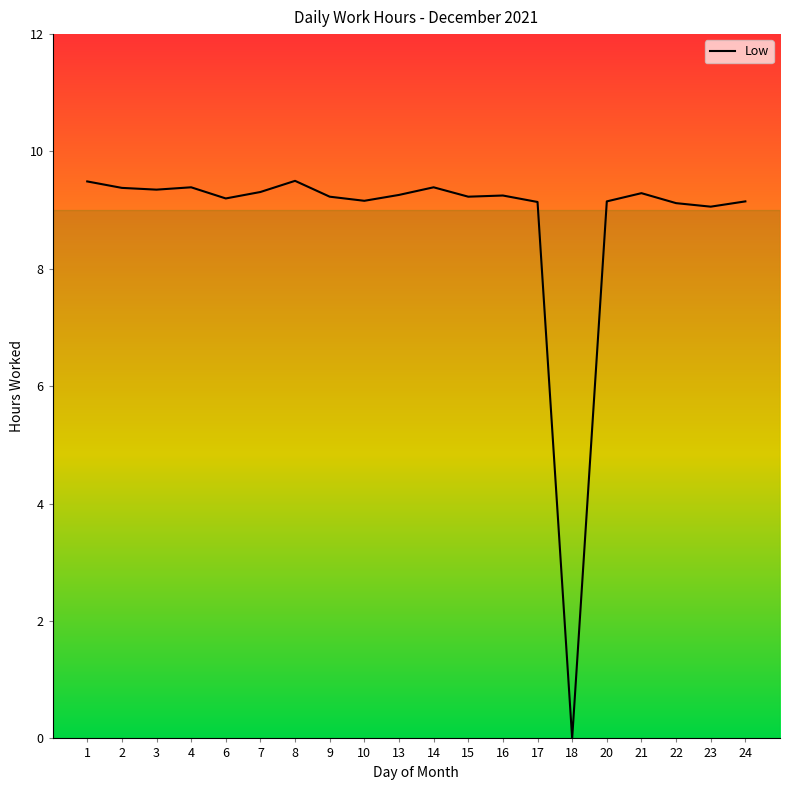

What is the difference between the maximum and minimum values?

9.5